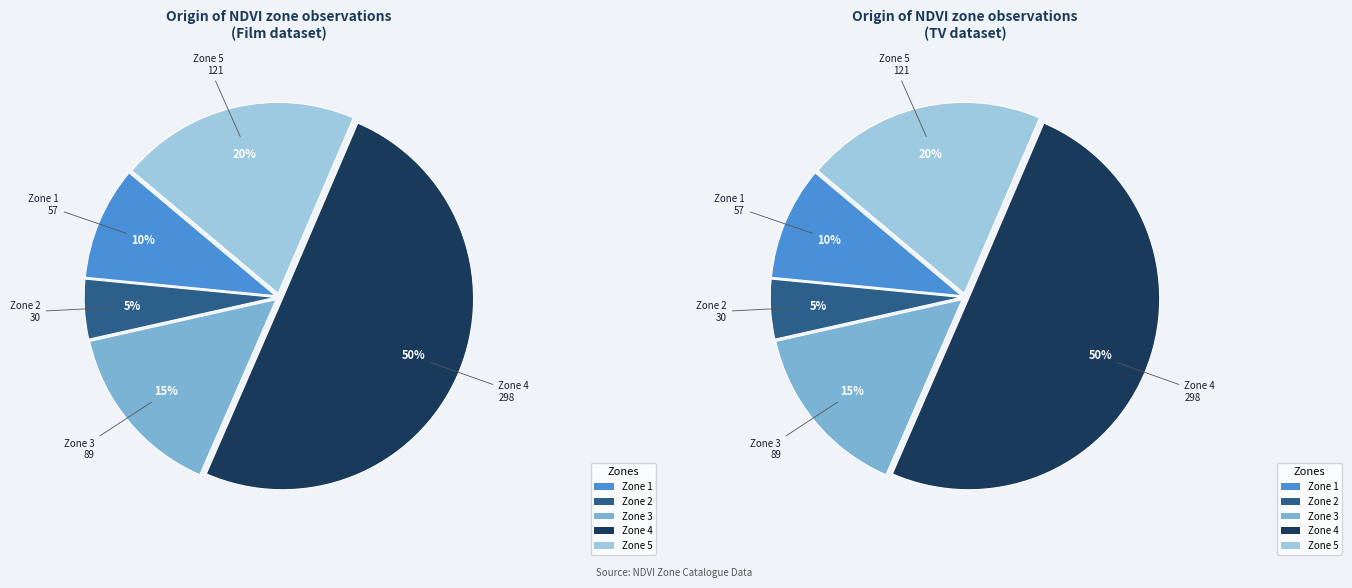

To the nearest percent, what portion does Zone 5 represent?

20%